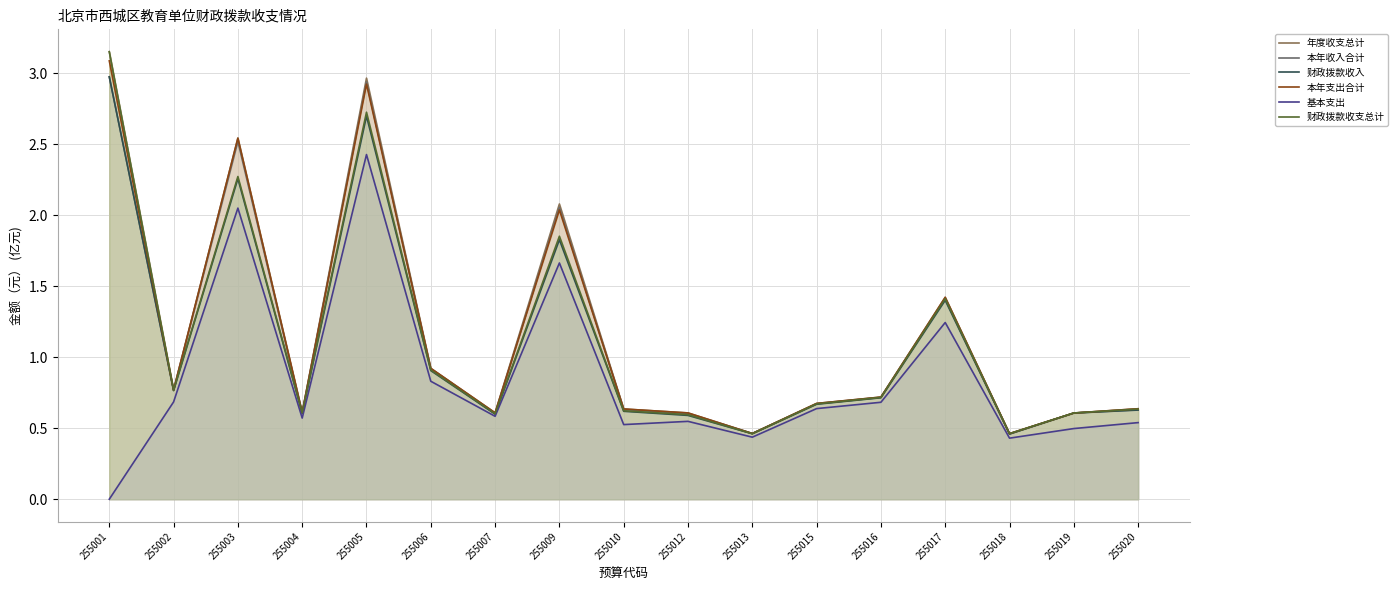

At 255016, list the series in order from smallest to largest.

基本支出, 财政拨款收入, 本年收入合计, 财政拨款收支总计, 本年支出合计, 年度收支总计